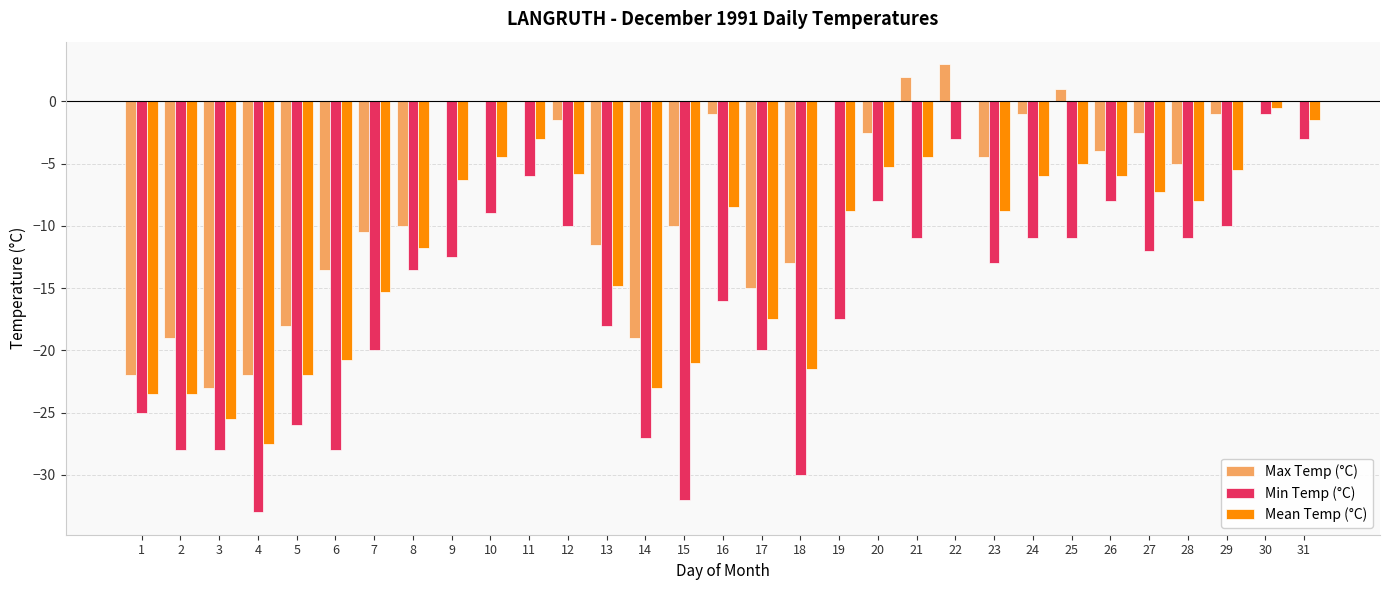

Which series has the widest spread of values?

Min Temp (°C)